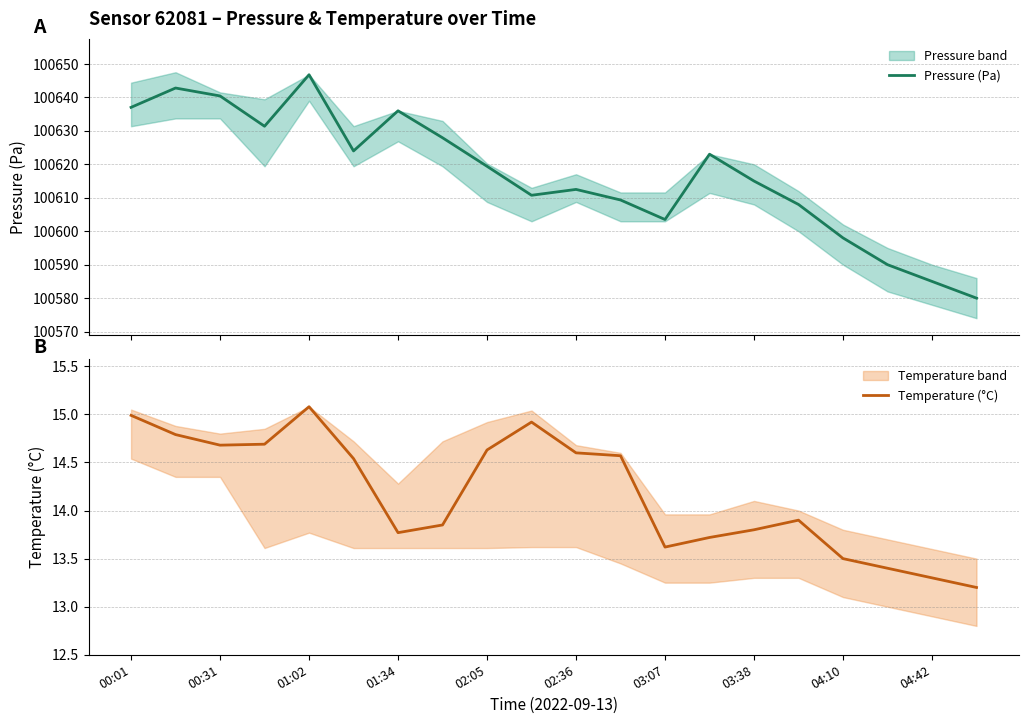

What is the lowest value of the Pressure (Pa) series?

100580.0